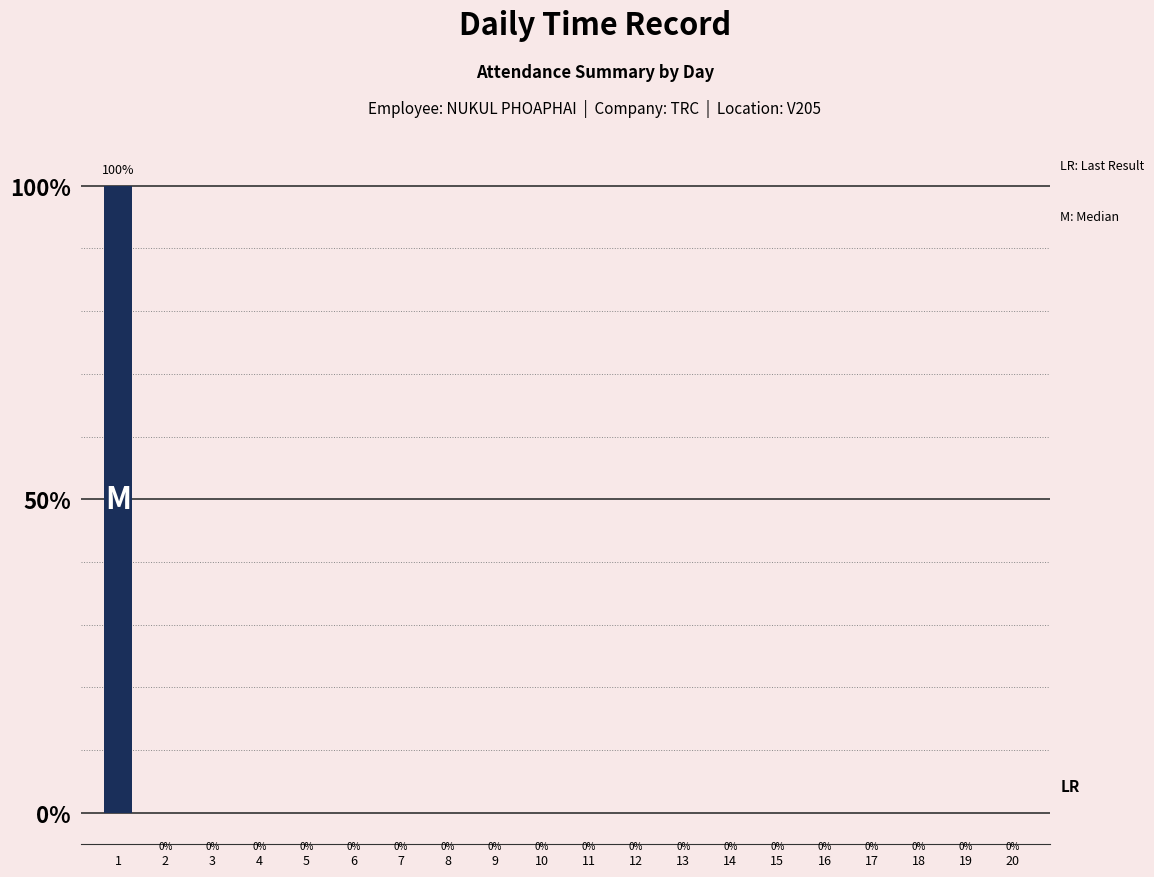

Which category has the highest value across all series?

1